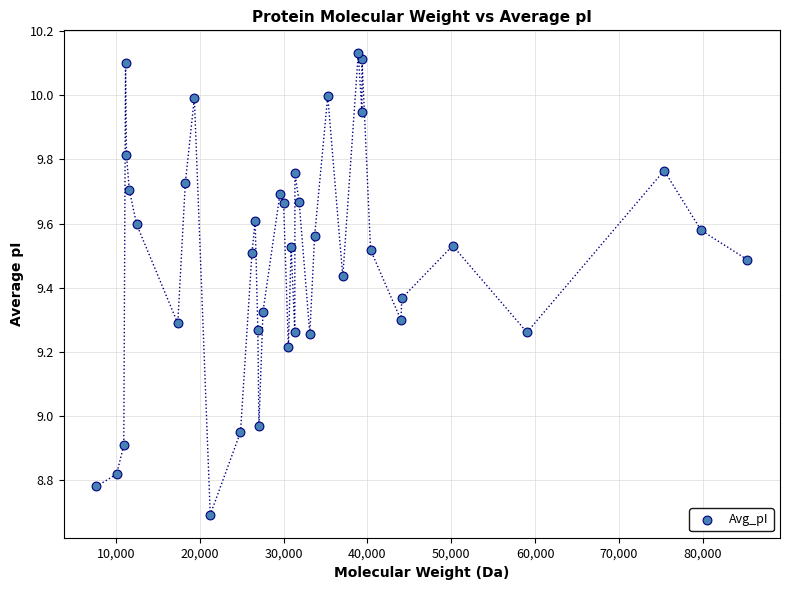

What is the range of Y values (max minus min)?

1.4